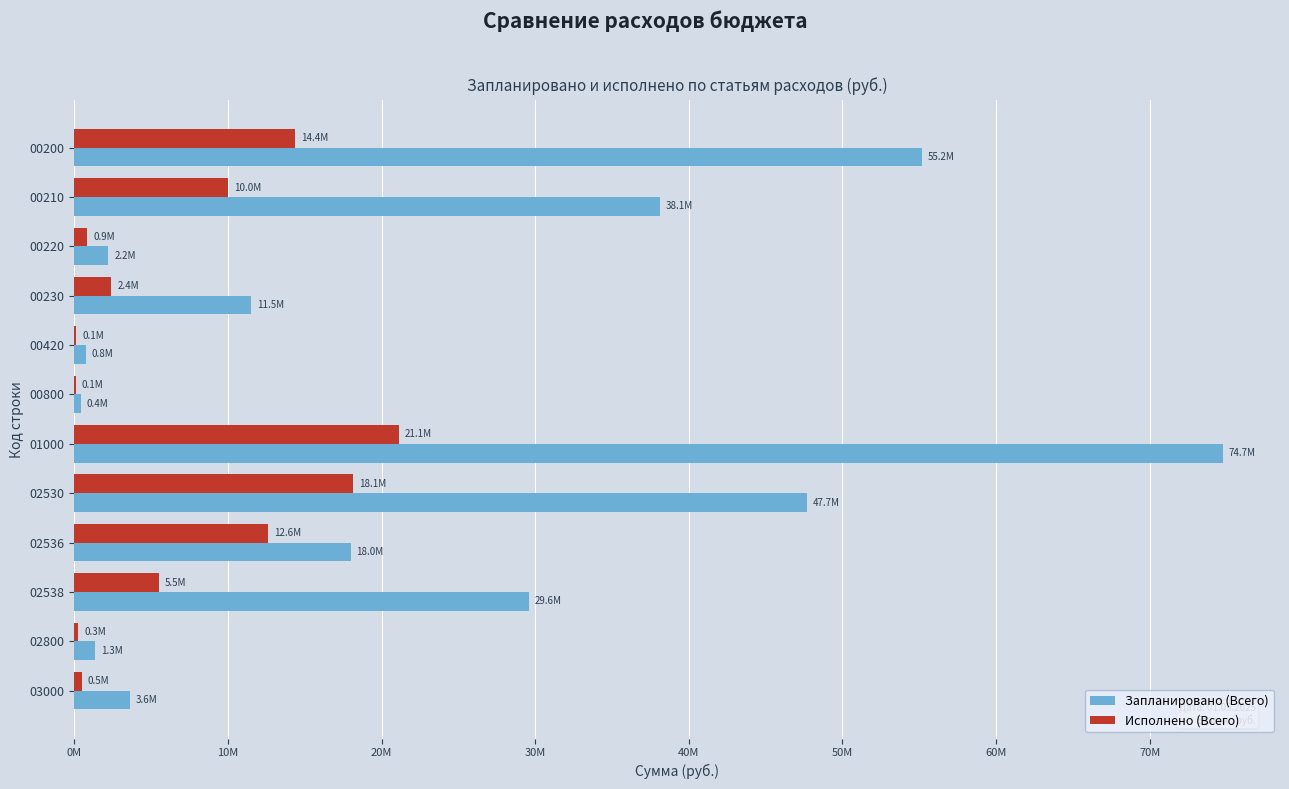

What is the maximum value shown in the chart?

74748260.0